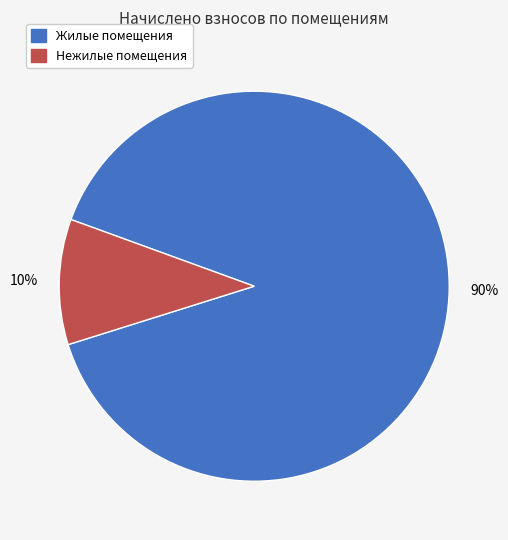

Is there a majority slice in this chart?

Yes